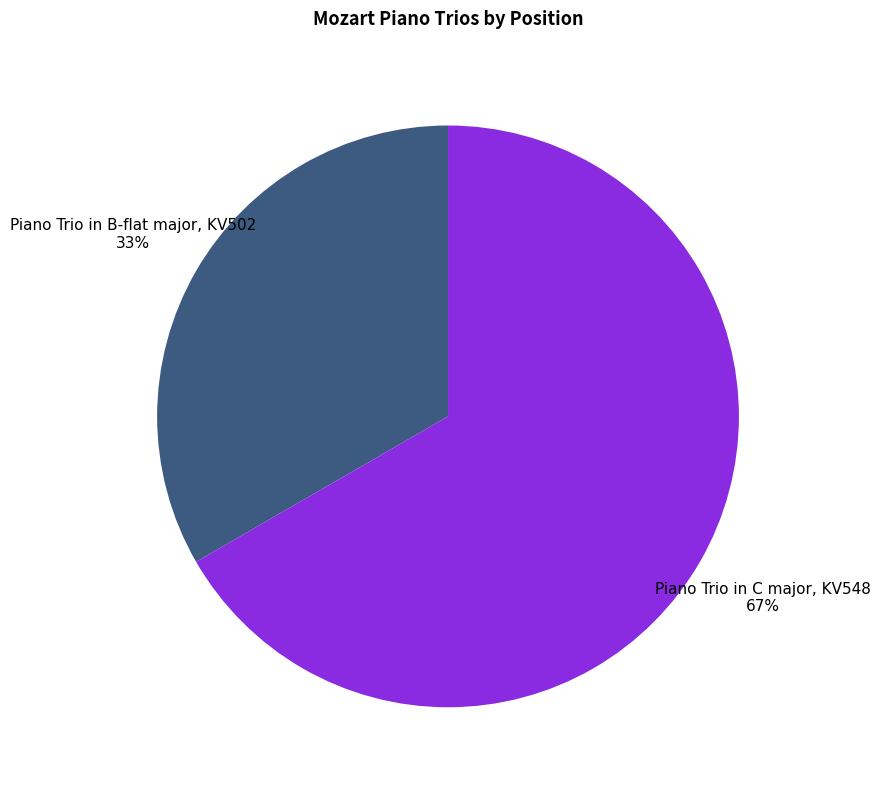

To the nearest percent, what is the average slice percentage?

50%